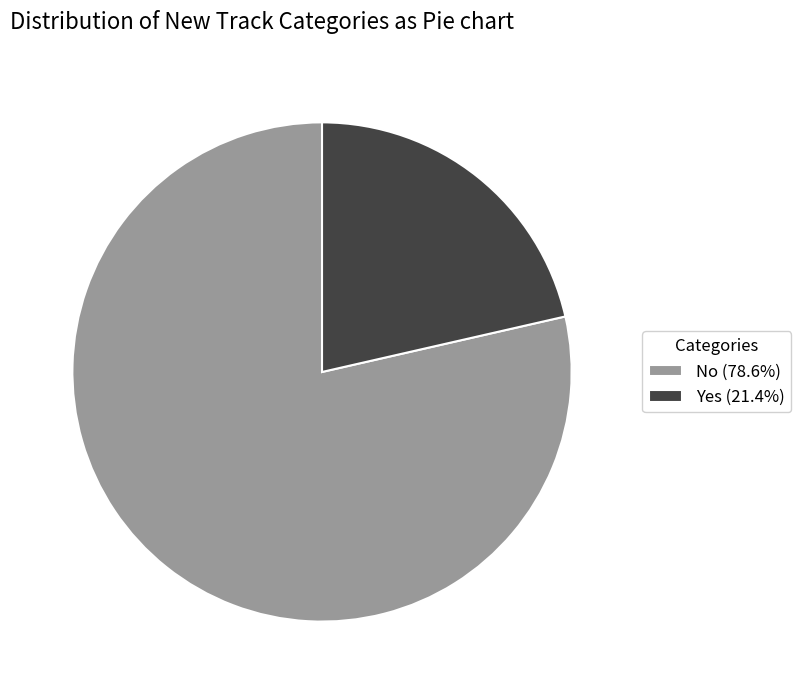

The Yes slice represents 21% of the pie. True or false?

True